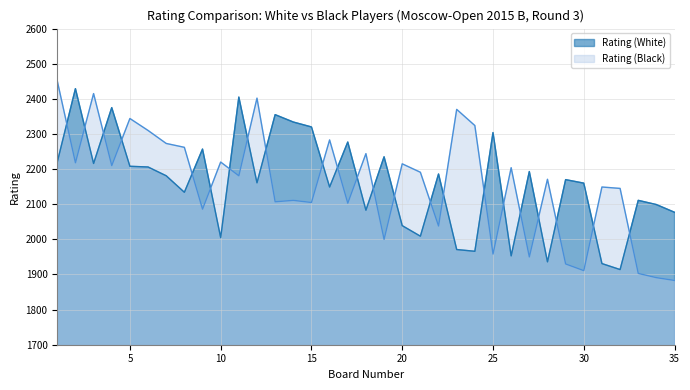

Rank the series by their average value, from lowest to highest.

Rating (Black), Rating (White)